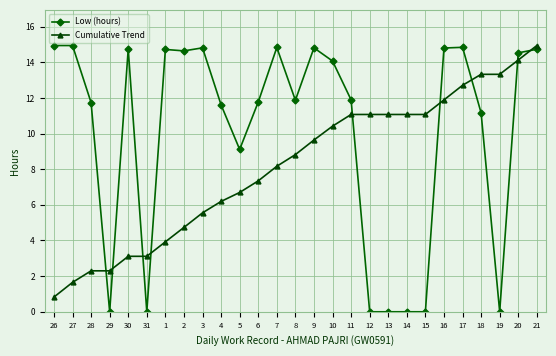

Count the number of data series in this chart.

2